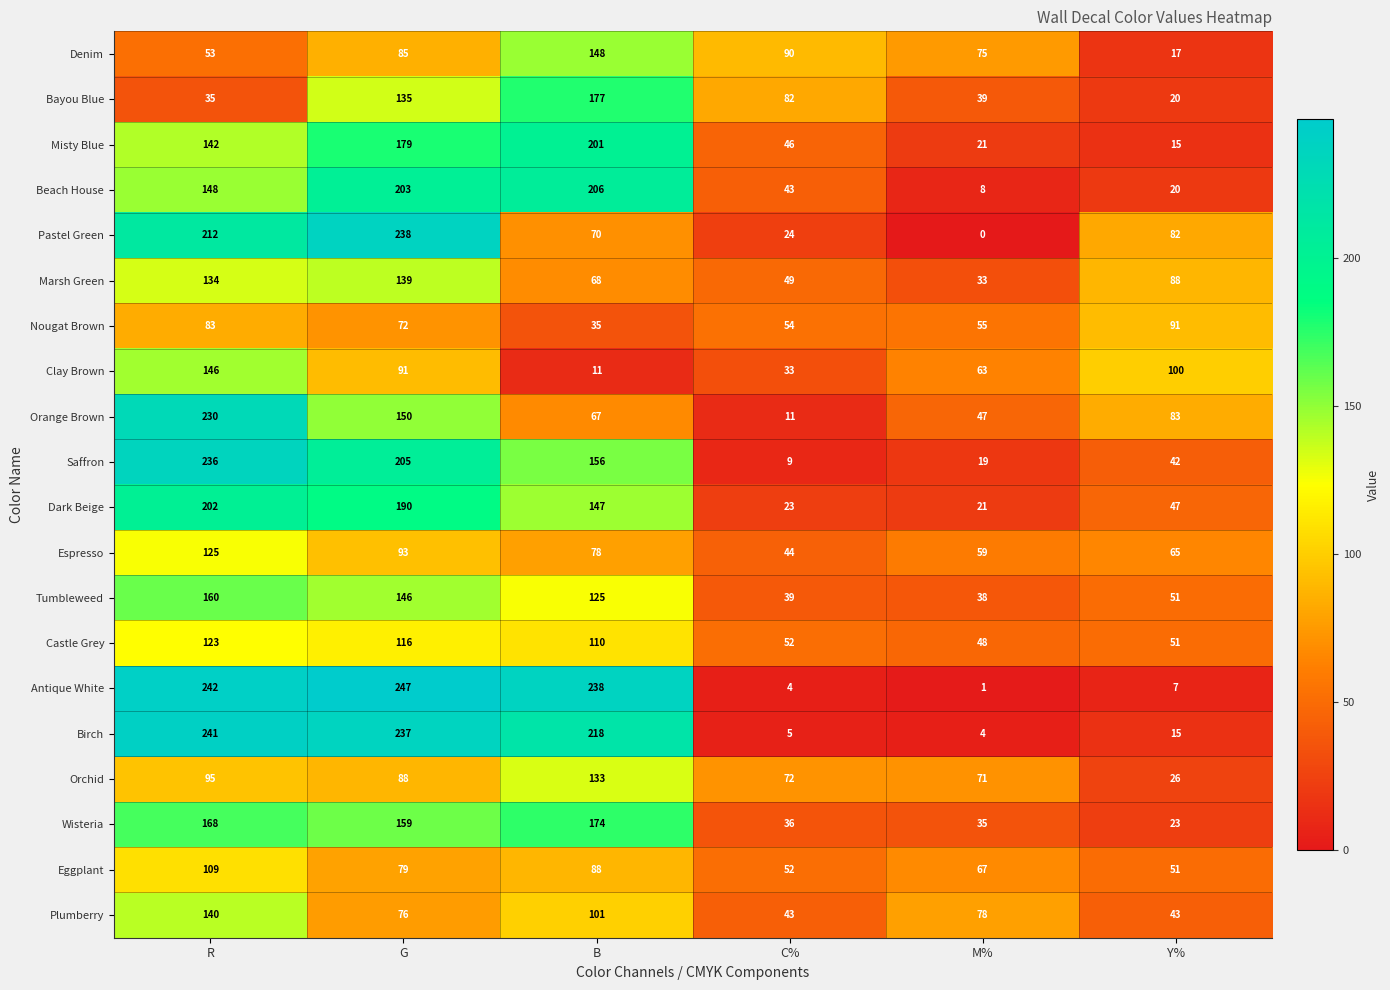

Rank the series by their maximum value, from highest to lowest.

Antique White, Birch, Pastel Green, Saffron, Orange Brown, Beach House, Dark Beige, Misty Blue, Bayou Blue, Wisteria, Tumbleweed, Denim, Clay Brown, Plumberry, Marsh Green, Orchid, Espresso, Castle Grey, Eggplant, Nougat Brown